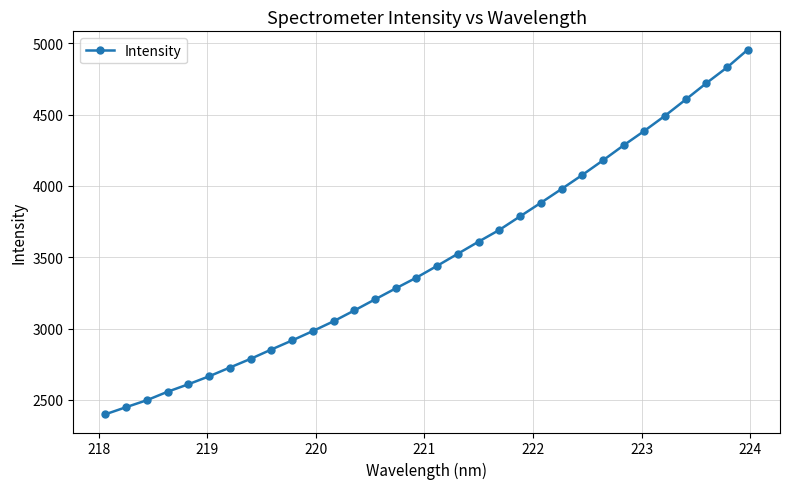

Count the number of data series in this chart.

1